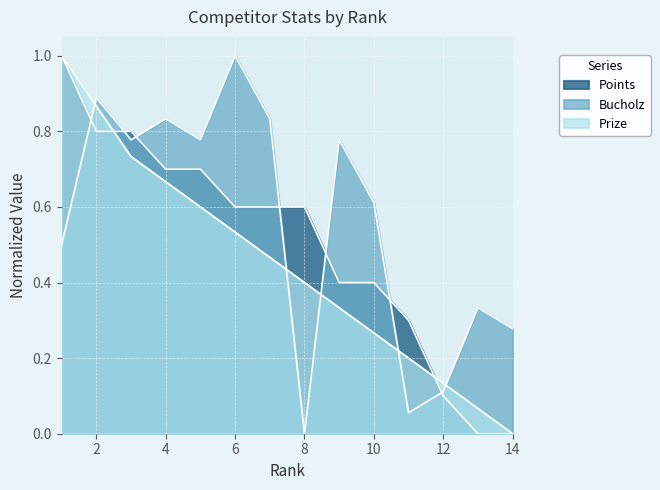

Which category has the highest value in the Bucholz series?

6